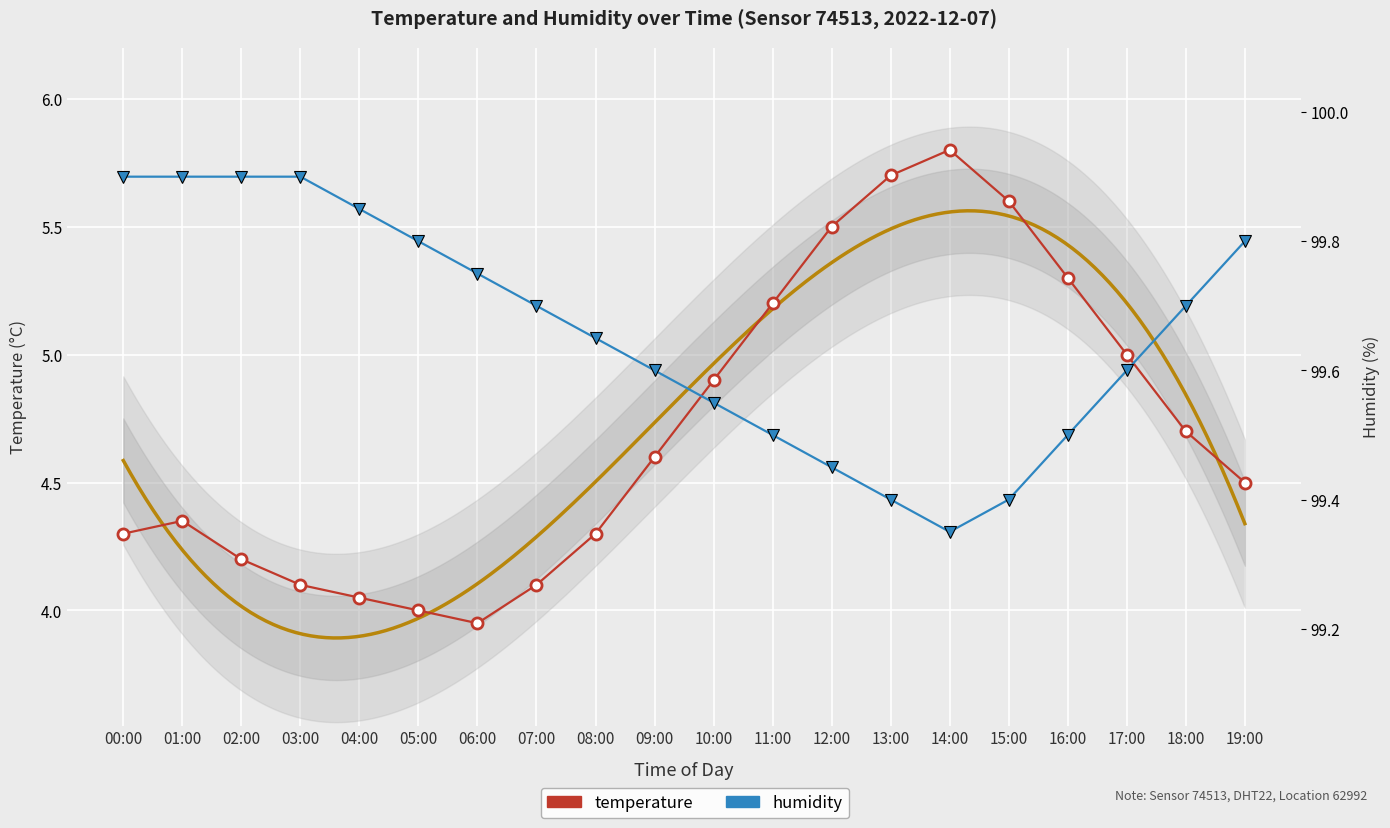

Reading left to right, extract all data points from this chart.

temperature: 00:00=4.3	01:00=4.3	02:00=4.2	03:00=4.1	04:00=4.0	05:00=4.0	06:00=4.0	07:00=4.1	08:00=4.3	09:00=4.6	10:00=4.9	11:00=5.2	12:00=5.5	13:00=5.7	14:00=5.8	15:00=5.6	16:00=5.3	17:00=5.0	18:00=4.7	19:00=4.5
humidity: 00:00=99.9	01:00=99.9	02:00=99.9	03:00=99.9	04:00=99.8	05:00=99.8	06:00=99.8	07:00=99.7	08:00=99.7	09:00=99.6	10:00=99.5	11:00=99.5	12:00=99.5	13:00=99.4	14:00=99.3	15:00=99.4	16:00=99.5	17:00=99.6	18:00=99.7	19:00=99.8